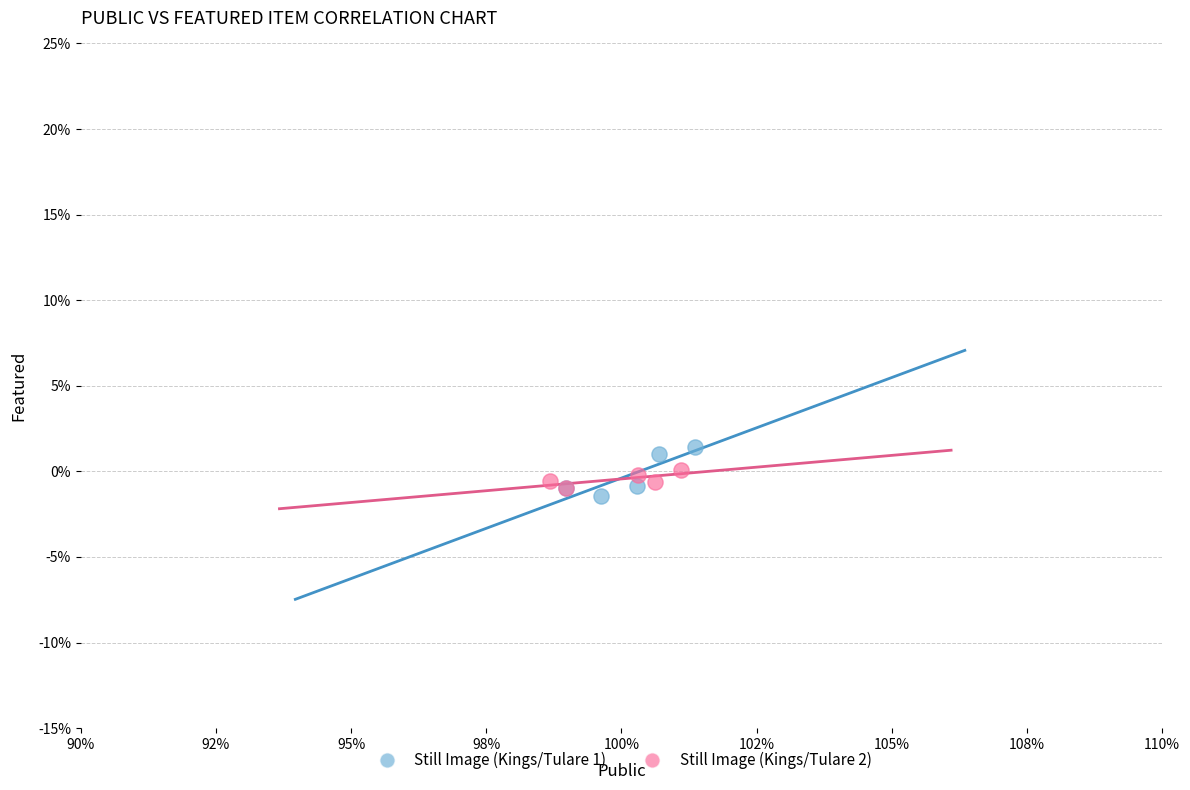

Which series reaches the minimum Y coordinate?

Still Image (Kings/Tulare 1)